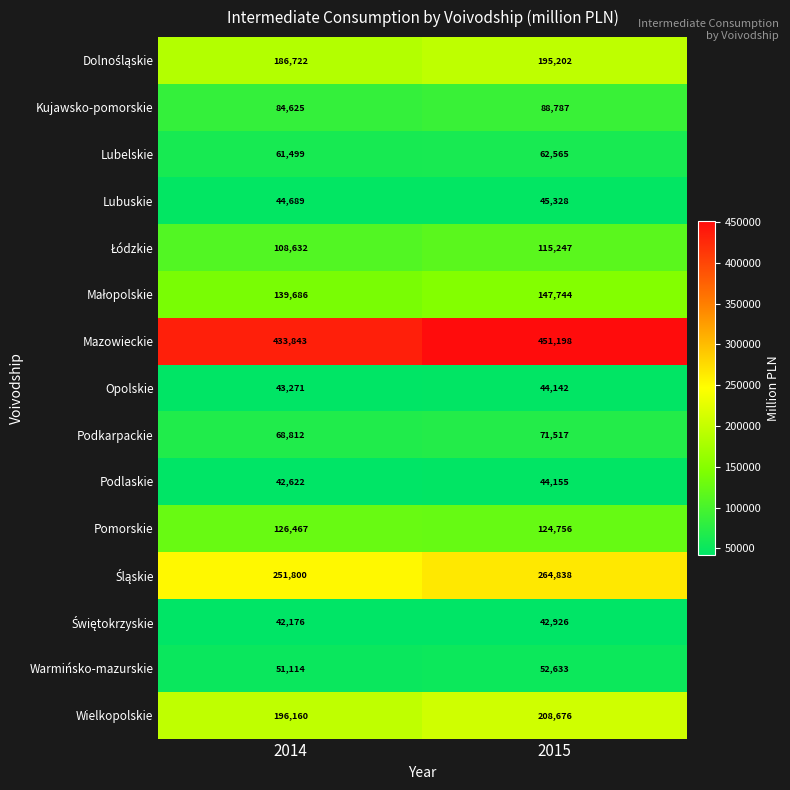

Which series changed the most between 2014 and 2015?

Mazowieckie